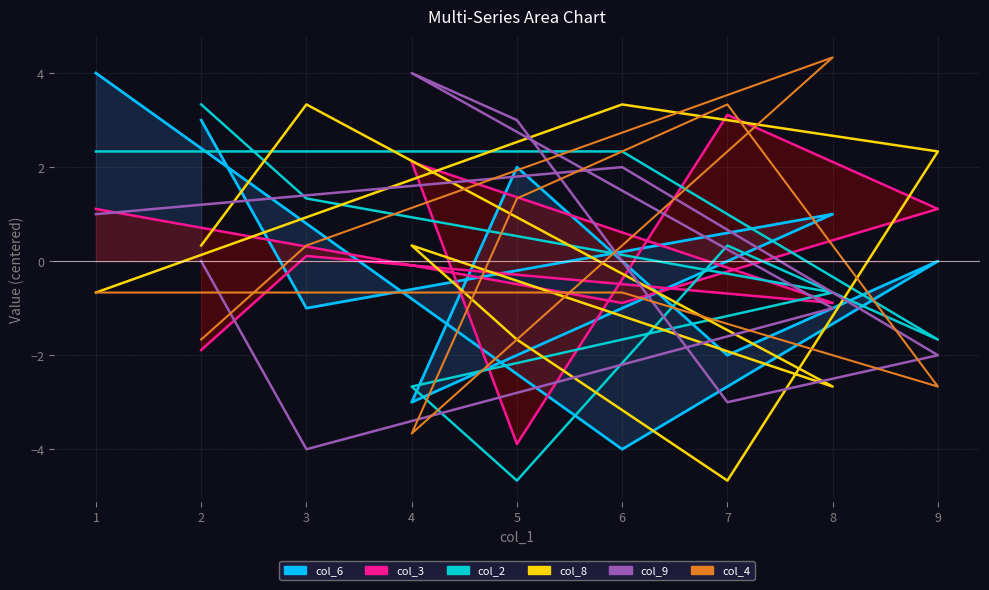

Reading left to right, transcribe all the data shown in this chart.

col_6: 1=4.0	6=-4.0	9=0.0	7=-2.0	5=2.0	4=-3.0	8=1.0	3=-1.0	2=3.0
col_3: 1=1.1	6=-0.9	9=1.1	7=3.1	5=-3.9	4=2.1	8=-0.9	3=0.1	2=-1.9
col_2: 1=2.3	6=2.3	9=-1.7	7=0.3	5=-4.7	4=-2.7	8=-0.7	3=1.3	2=3.3
col_8: 1=-0.7	6=3.3	9=2.3	7=-4.7	5=-1.7	4=0.3	8=-2.7	3=3.3	2=0.3
col_9: 1=1.0	6=2.0	9=-2.0	7=-3.0	5=3.0	4=4.0	8=-1.0	3=-4.0	2=0.0
col_4: 1=-0.7	6=-0.7	9=-2.7	7=3.3	5=1.3	4=-3.7	8=4.3	3=0.3	2=-1.7